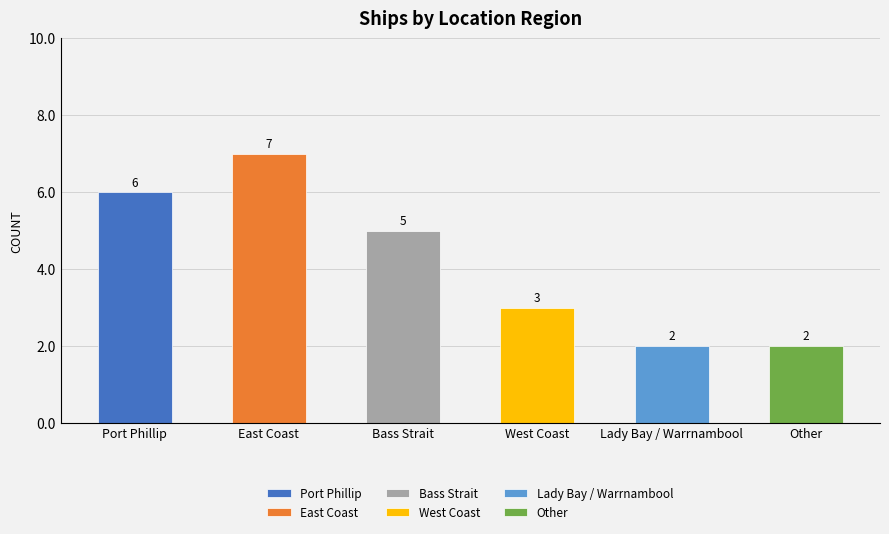

What is the ratio of the value at West Coast to the value at Port Phillip?

0.5